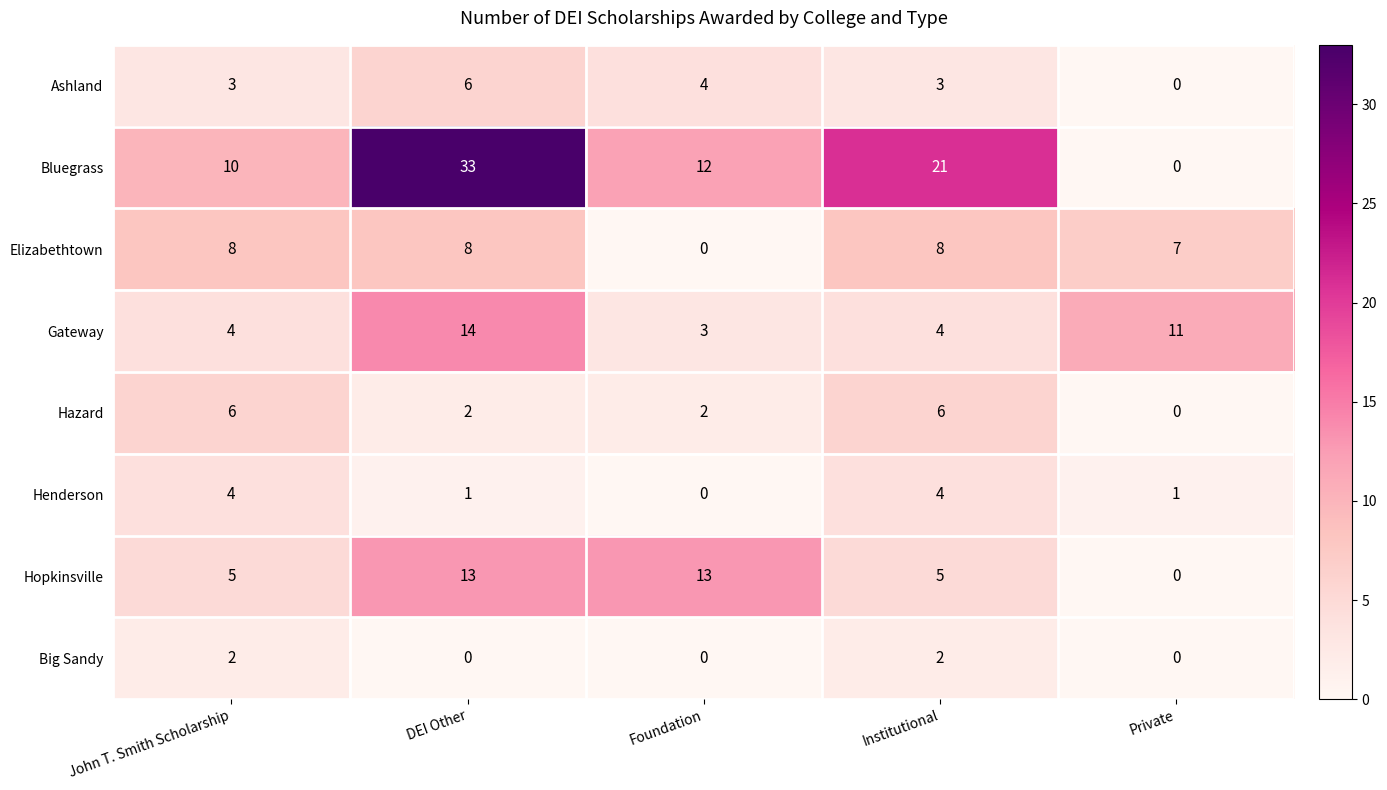

How many Big Sandy values are between 0 and 2?

5